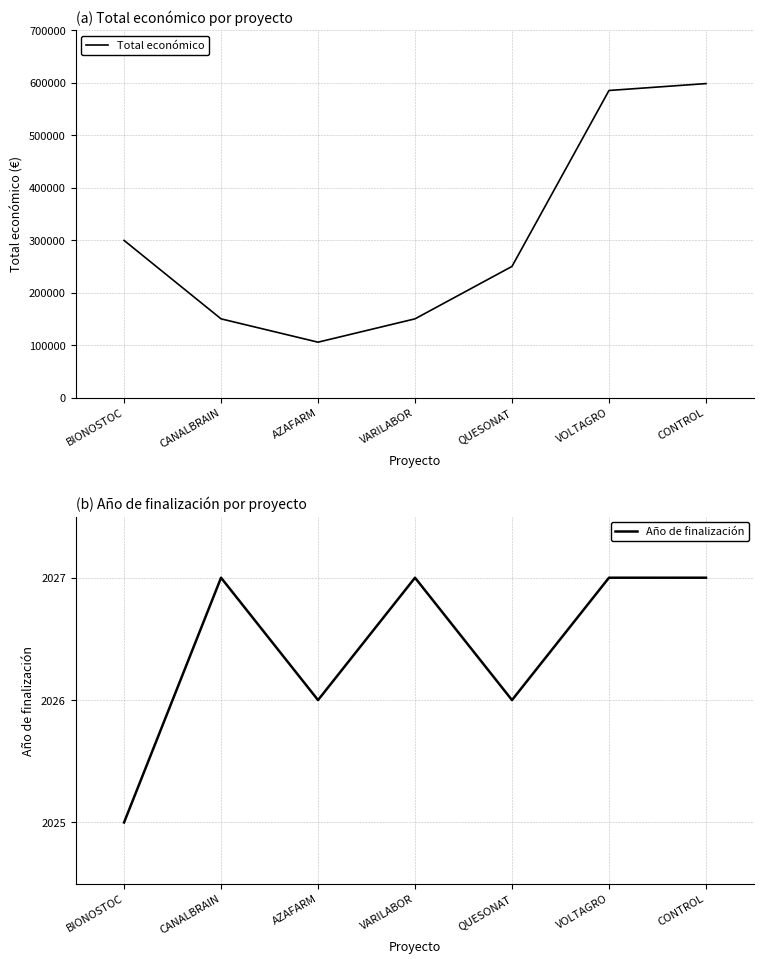

Reading right to left, transcribe all the data shown in this chart.

Total económico: 598597	585460	250000	150000	105516	150000	299568
Año de finalización: 2027	2027	2026	2027	2026	2027	2025